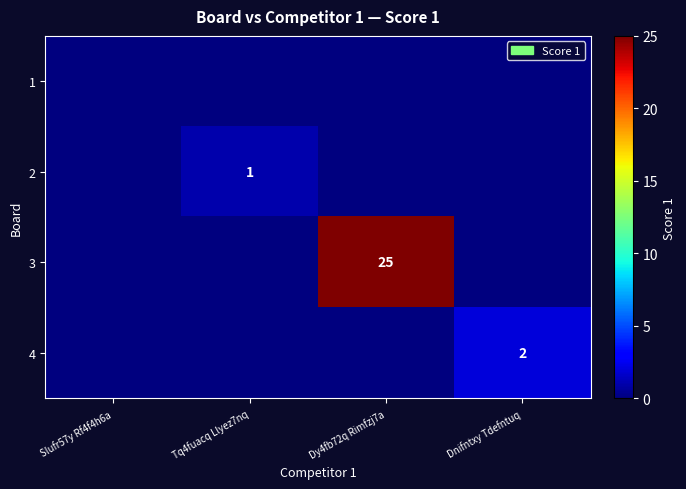

Is it true that 4 equals 2 at Dnifntxy Tdefntuq?

True